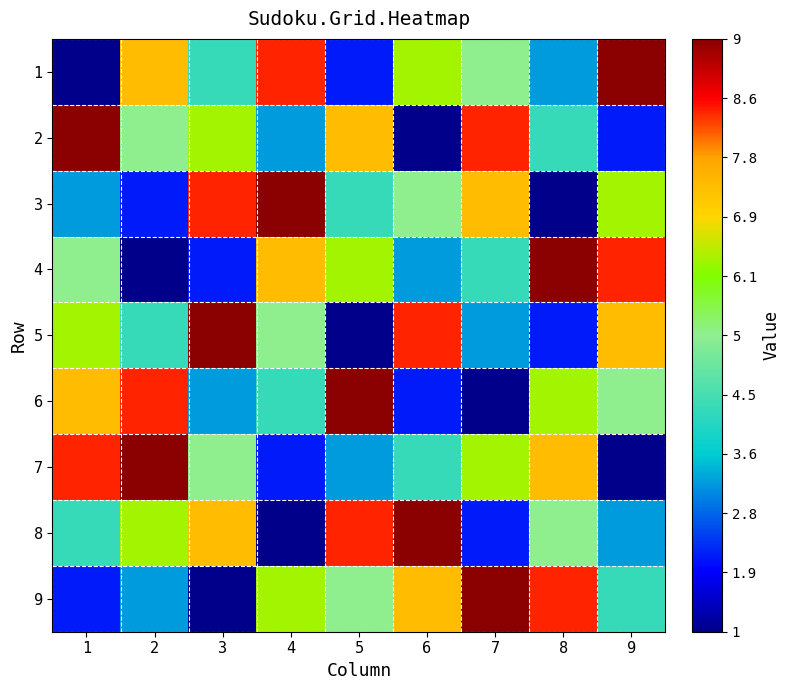

What is the total value across all series at 1?

4.5